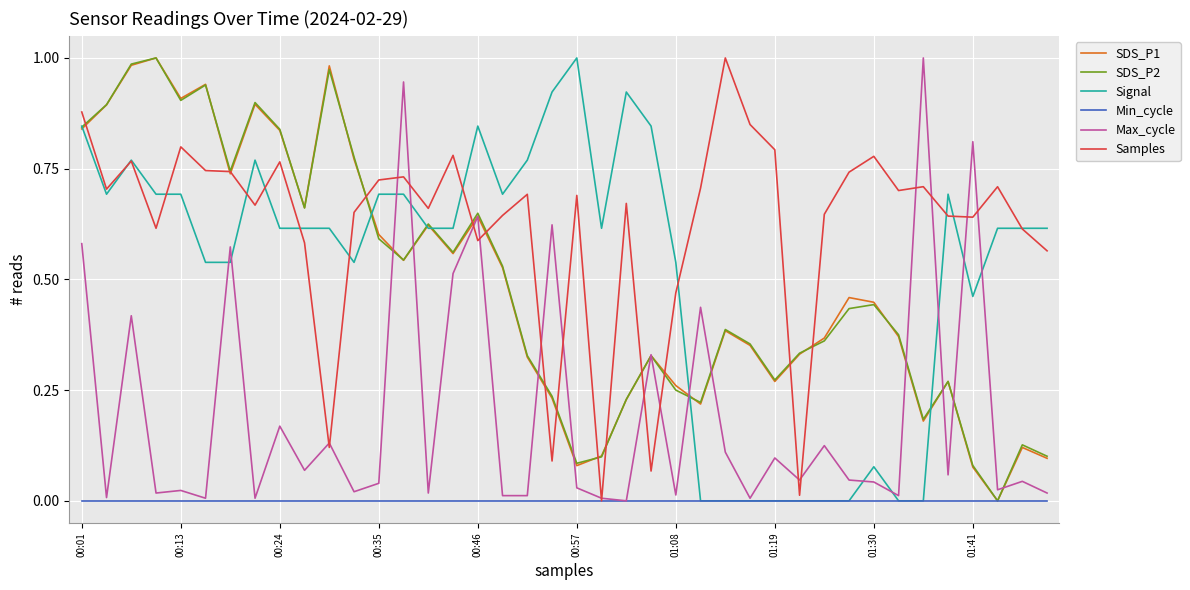

What is the value of the SDS_P1 point at the 2nd from the left?

0.9